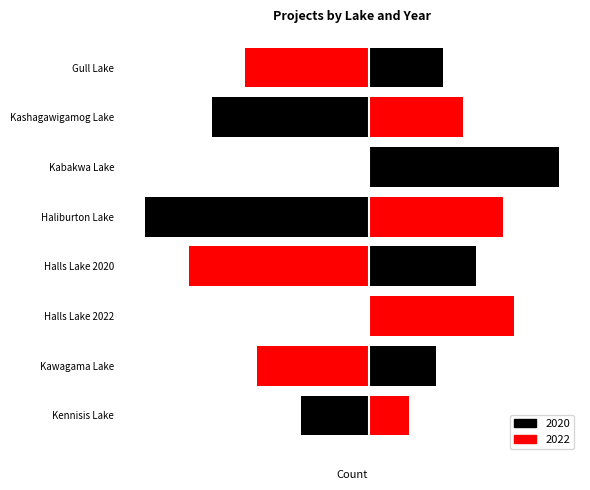

What are all the series names shown in the legend?

2020, 2022